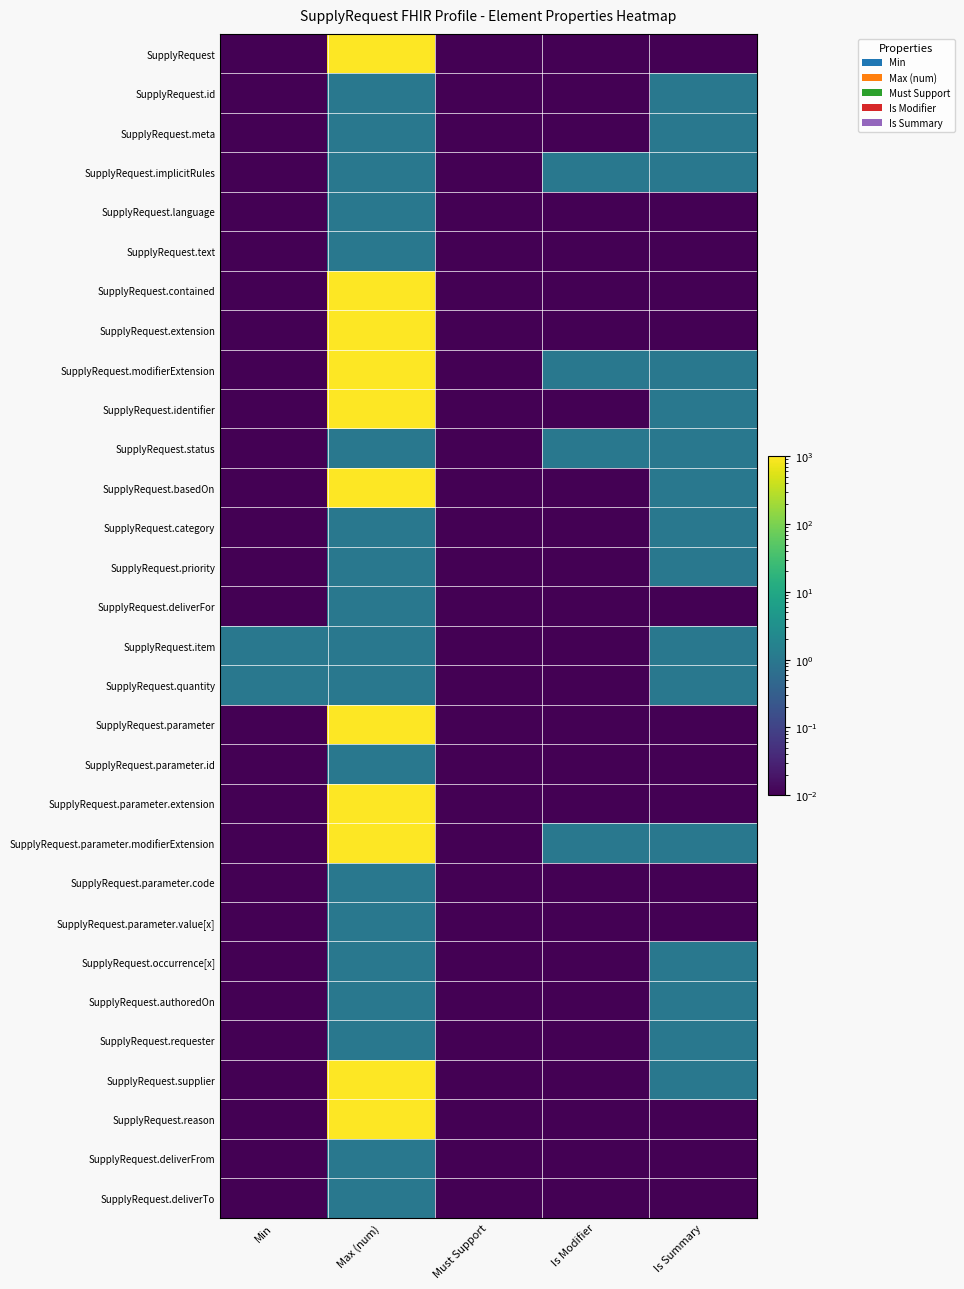

What is the total value across all series at Max (num)?

11008.3